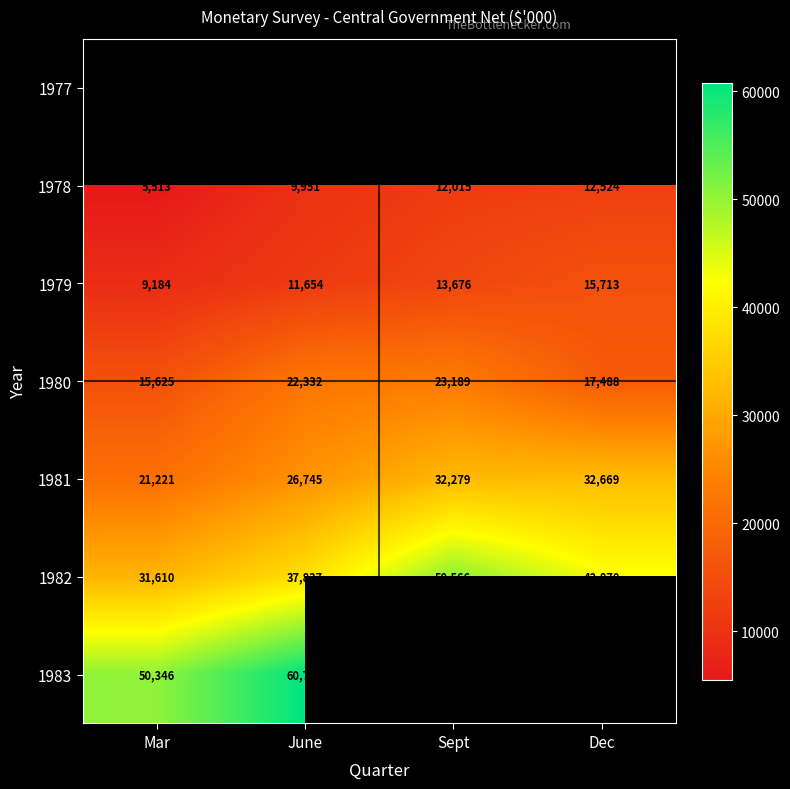

At which label does 1980 reach its peak?

Sept